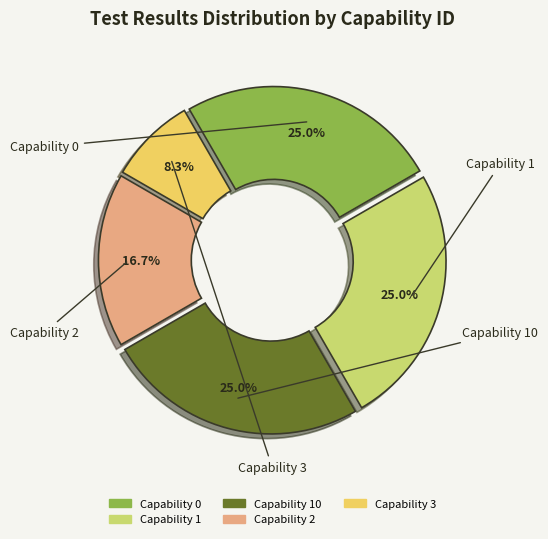

Does any single category account for the majority?

No